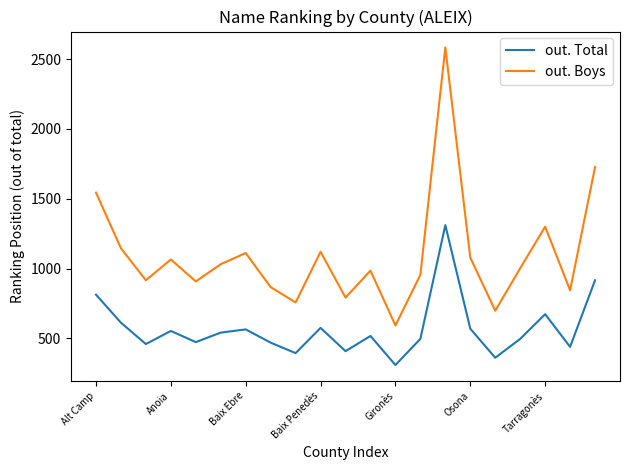

List the series in order of their peak value, highest first.

out. Boys, out. Total